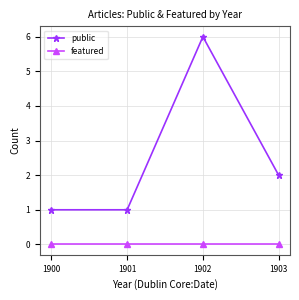

Which series has the widest spread of values?

public